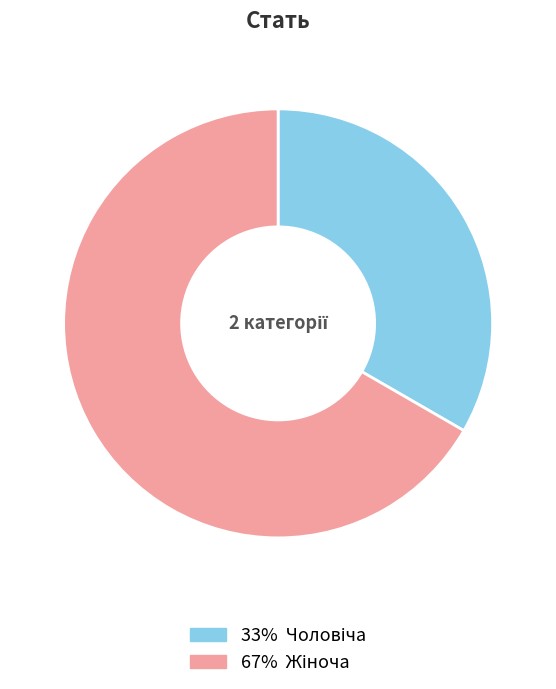

Does any single category account for the majority?

Yes